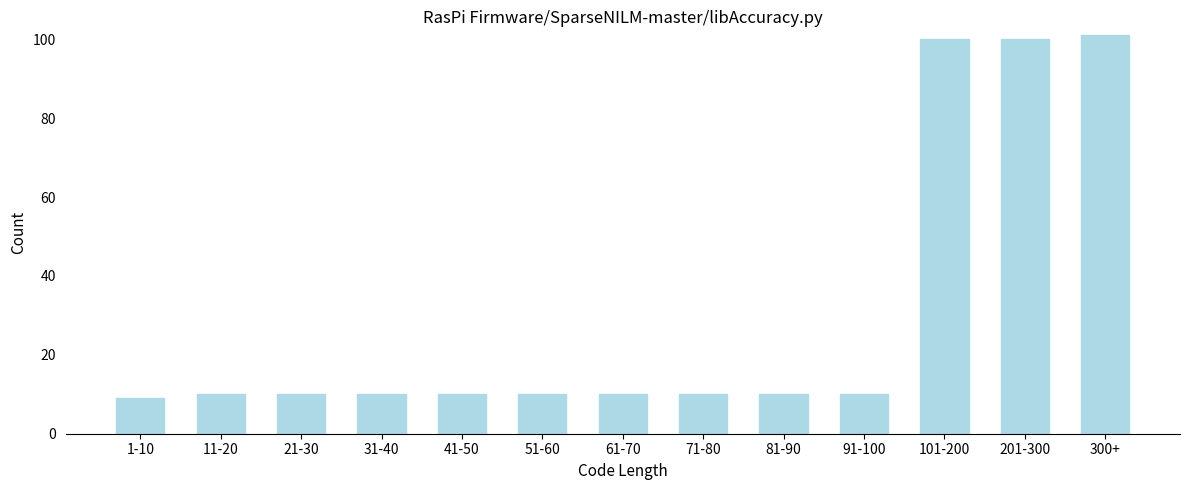

Reading left to right, extract all data points from this chart.

1-10=9	11-20=10	21-30=10	31-40=10	41-50=10	51-60=10	61-70=10	71-80=10	81-90=10	91-100=10	101-200=100	201-300=100	300+=101